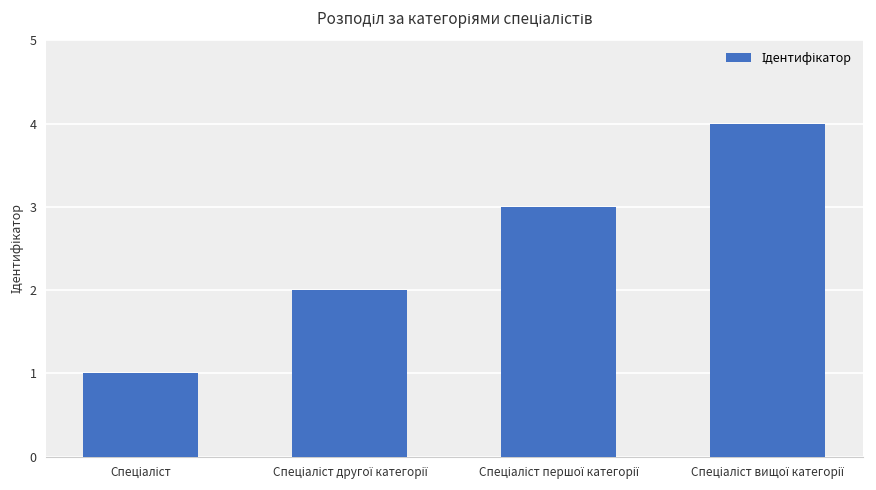

What is the difference between the maximum and minimum values?

3